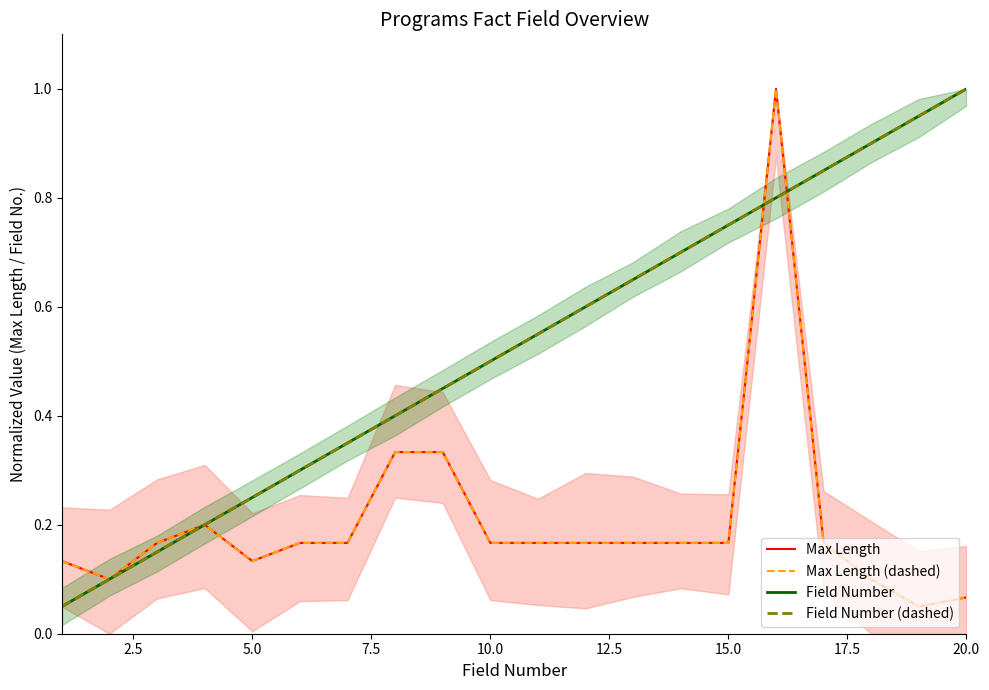

True or false: Max Length (dashed) and Field Number intersect in this chart.

True